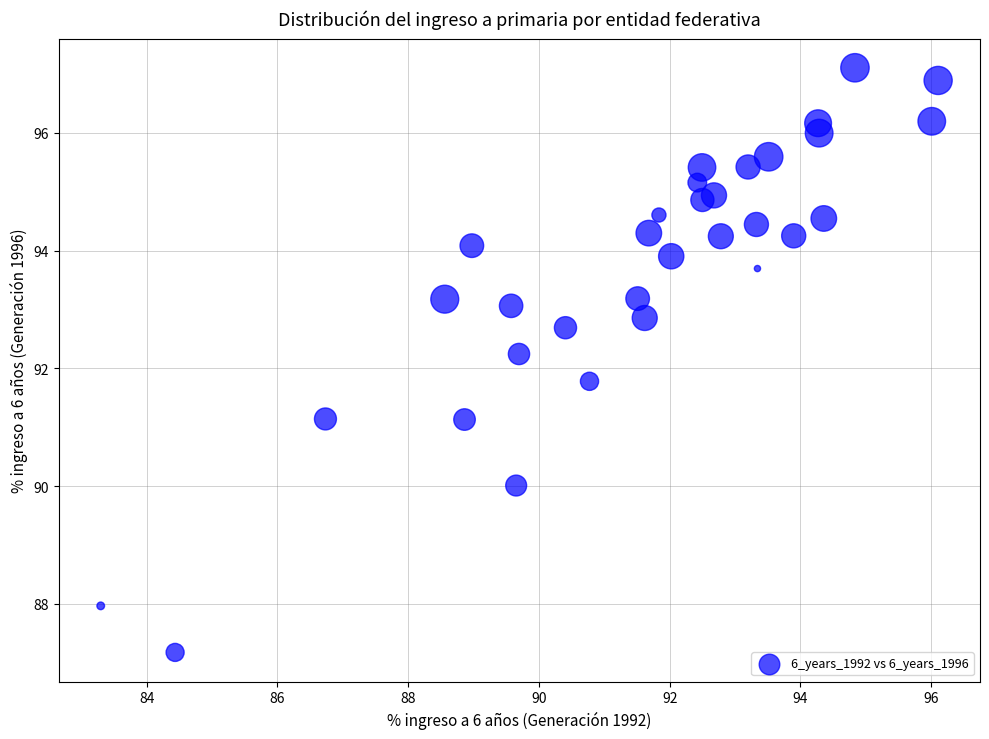

What is the range of X values (max minus min)?

12.8